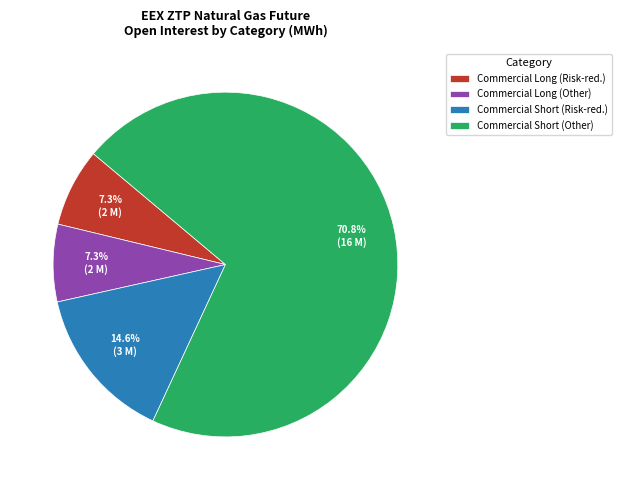

Between Commercial Long (Risk-red.) and Commercial Short (Other), which is larger?

Commercial Short (Other)